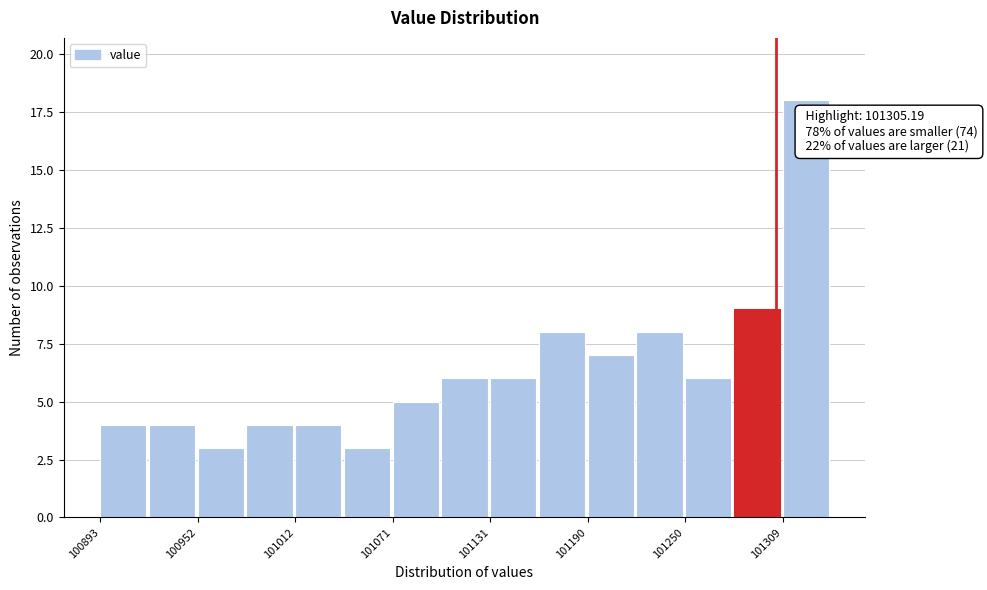

Around what value on the x-axis is the tallest bar? Give the approximate position of its centre, as read against the axis.

101320